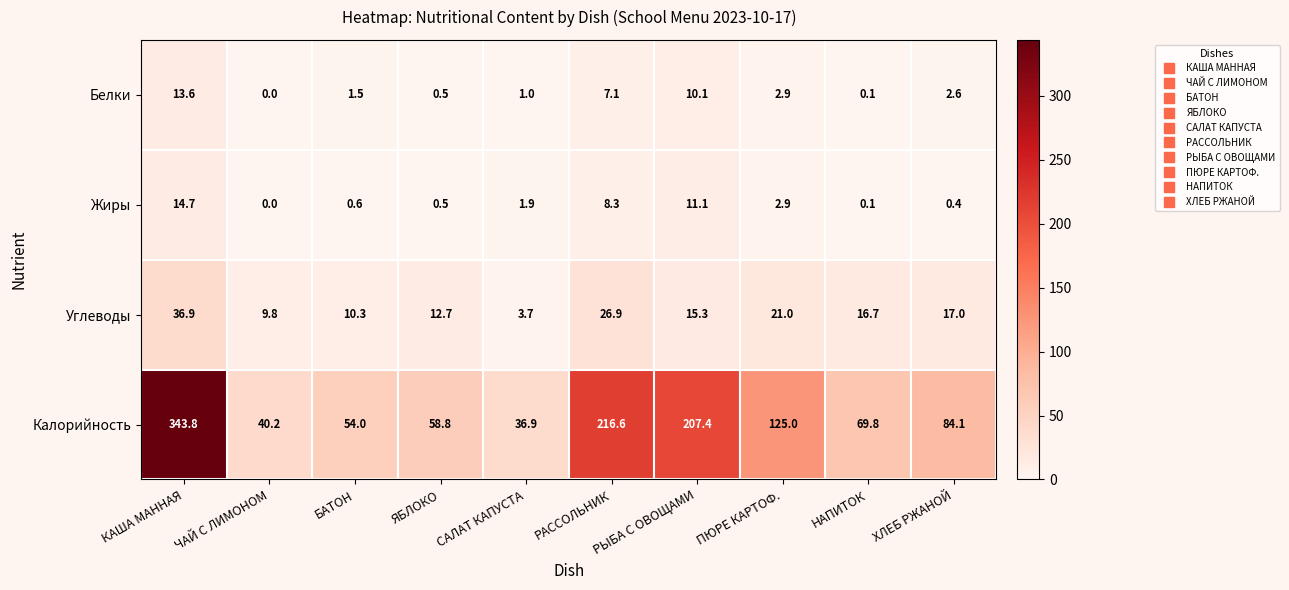

What is the approximate value of Углеводы at НАПИТОК?

16.7